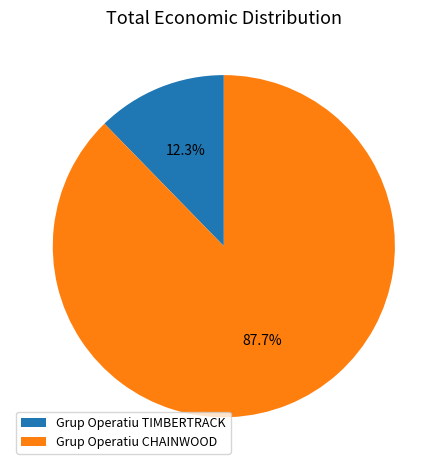

What percentage is the Grup Operatiu CHAINWOOD slice, to the nearest percent?

88%